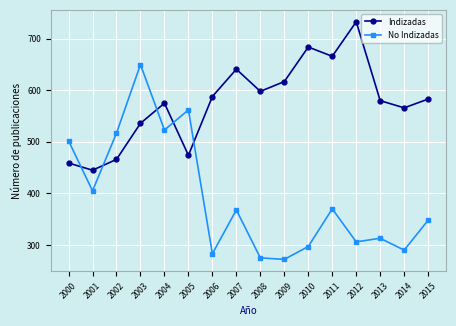

Which series has the largest total across all categories?

Indizadas